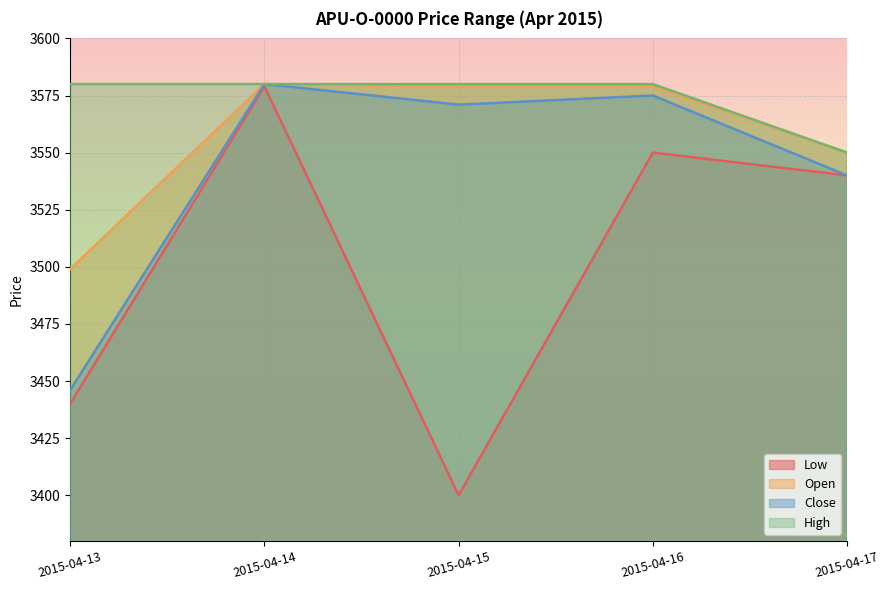

What is the difference between the Open values at 2015-04-13 and 2015-04-16?

80